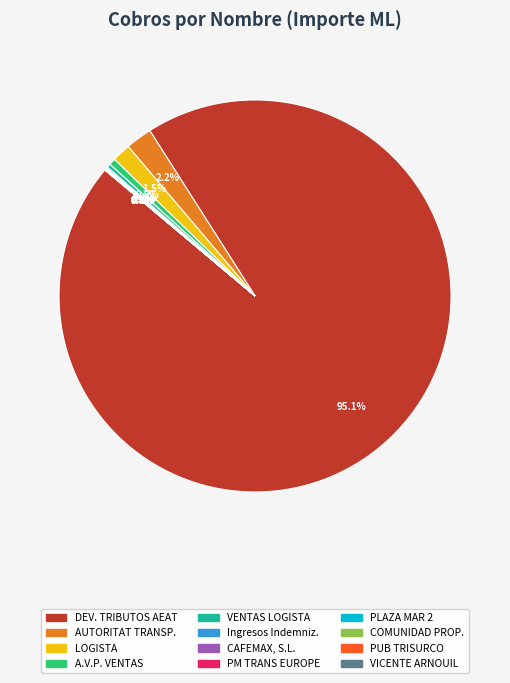

Is there any slice that represents more than half of the pie?

Yes